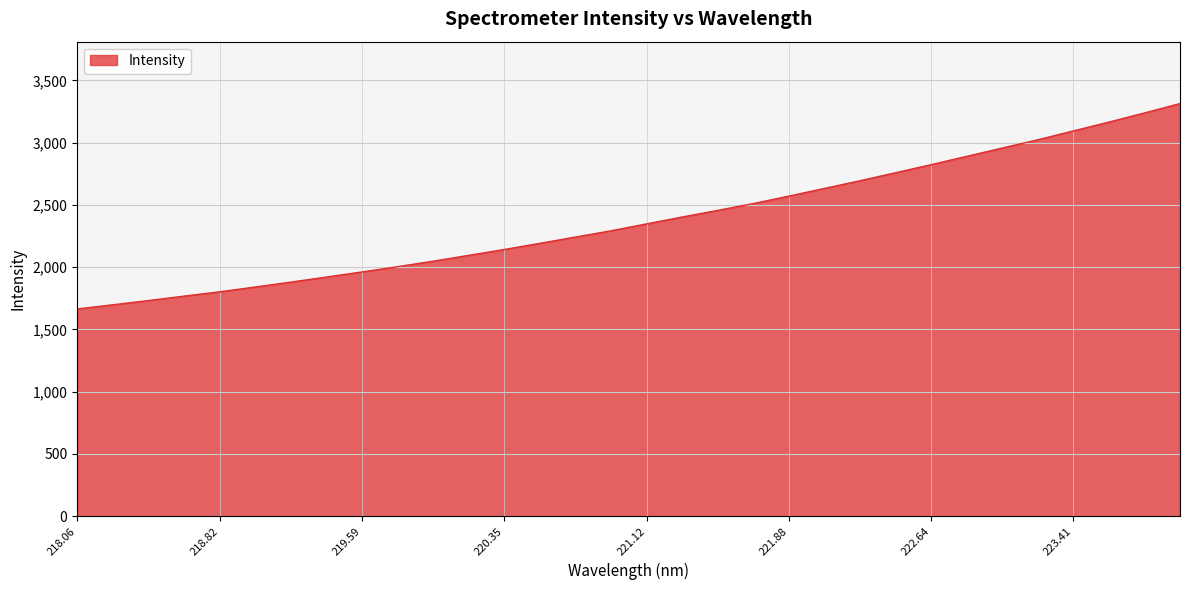

What is the greatest value displayed?

3313.6